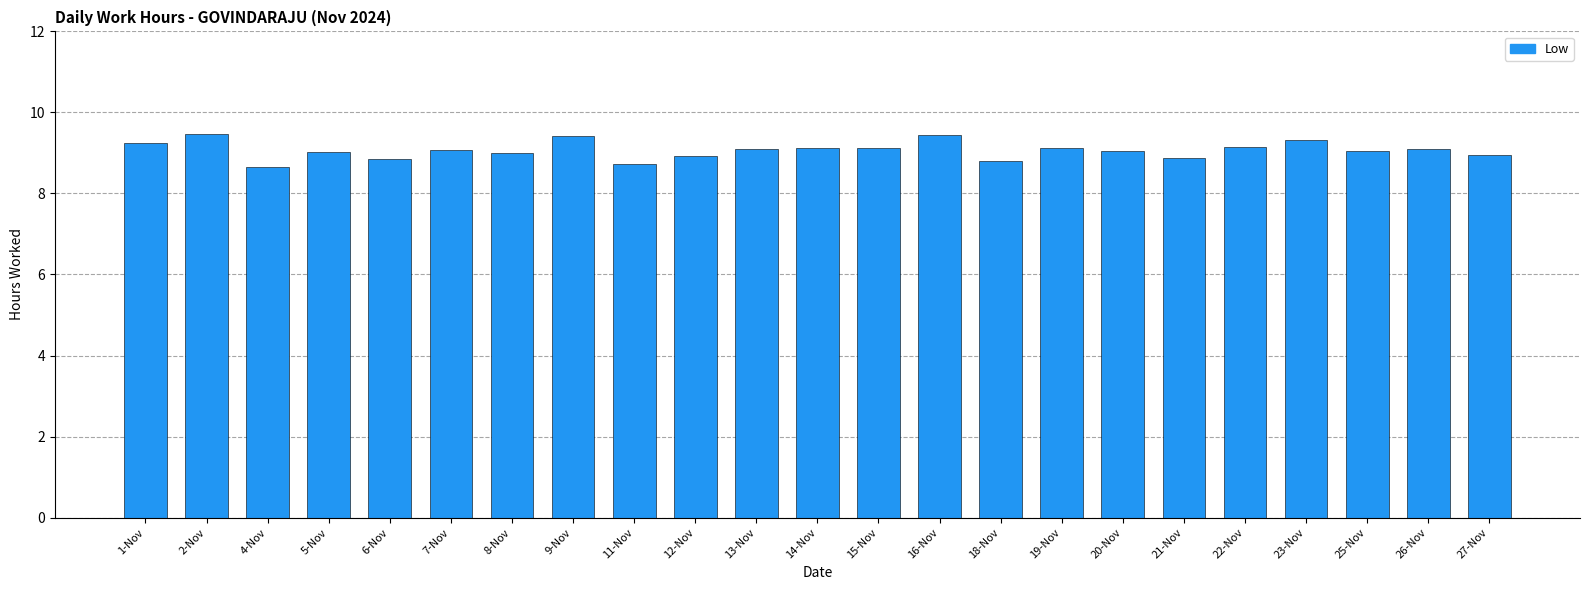

What is the change in value from 9-Nov to 23-Nov?

-0.1